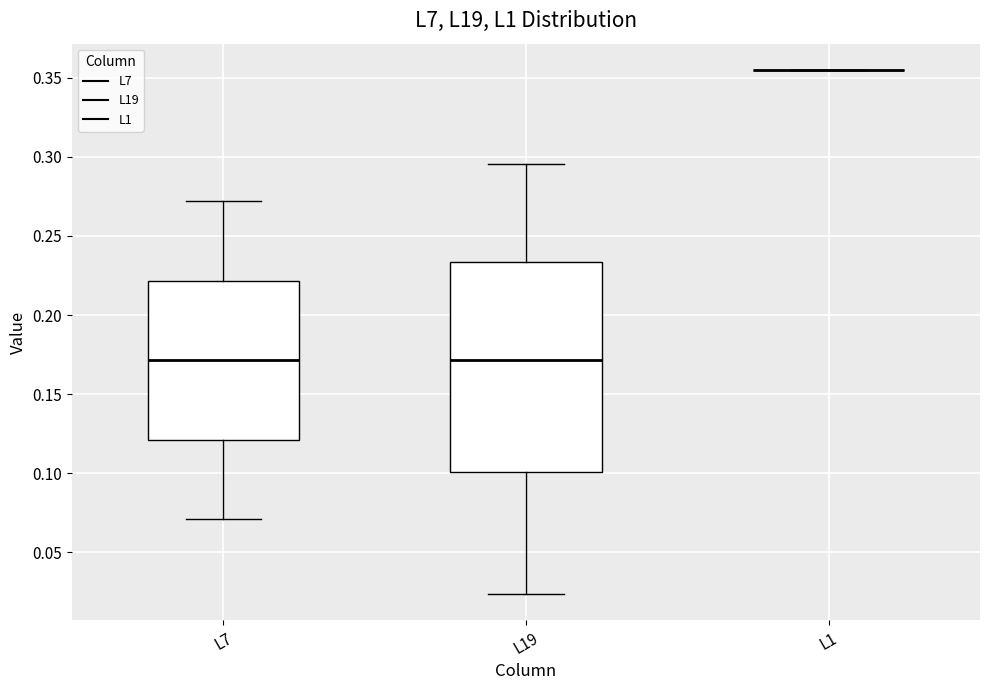

Which box is the tallest, from its lower edge to its upper edge?

L19